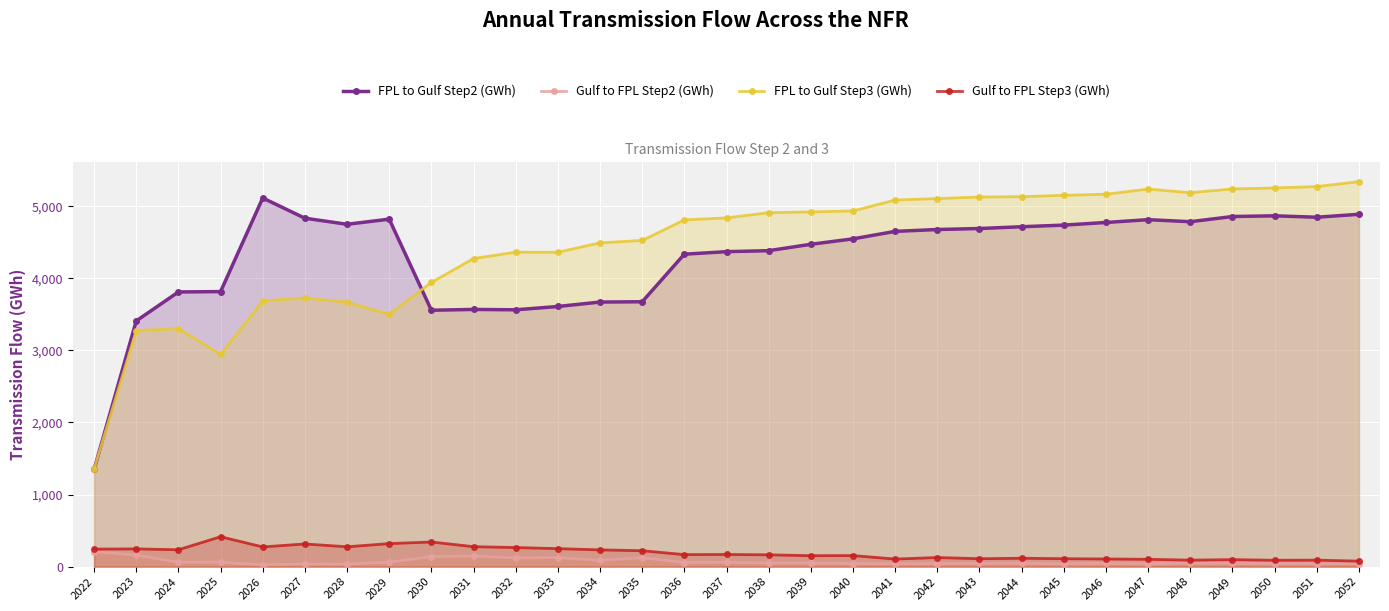

What is the greatest value displayed?

5340.7